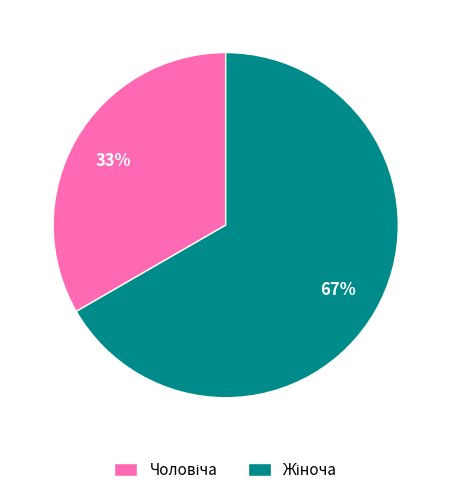

Does any single category account for the majority?

Yes